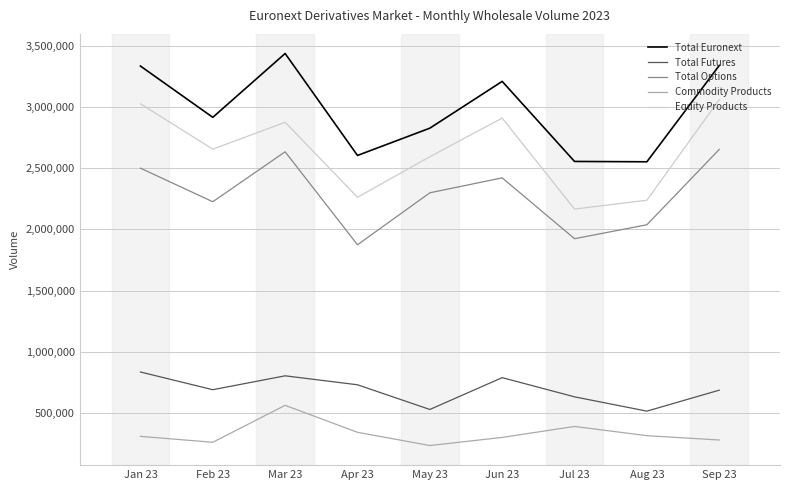

At how many categories does at least one series exceed 3111564?

4